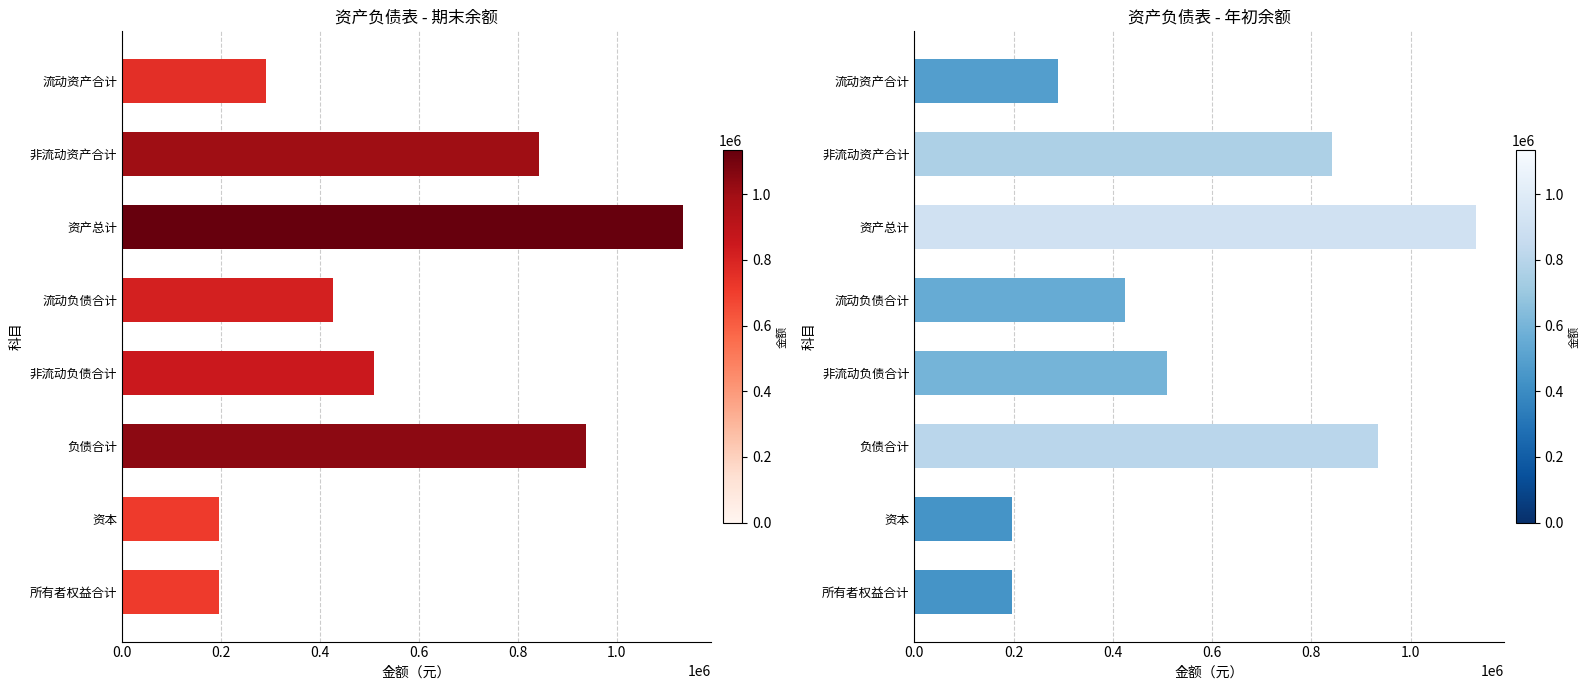

Is it true that 期末余额 equals 196360.9 at 资本?

True